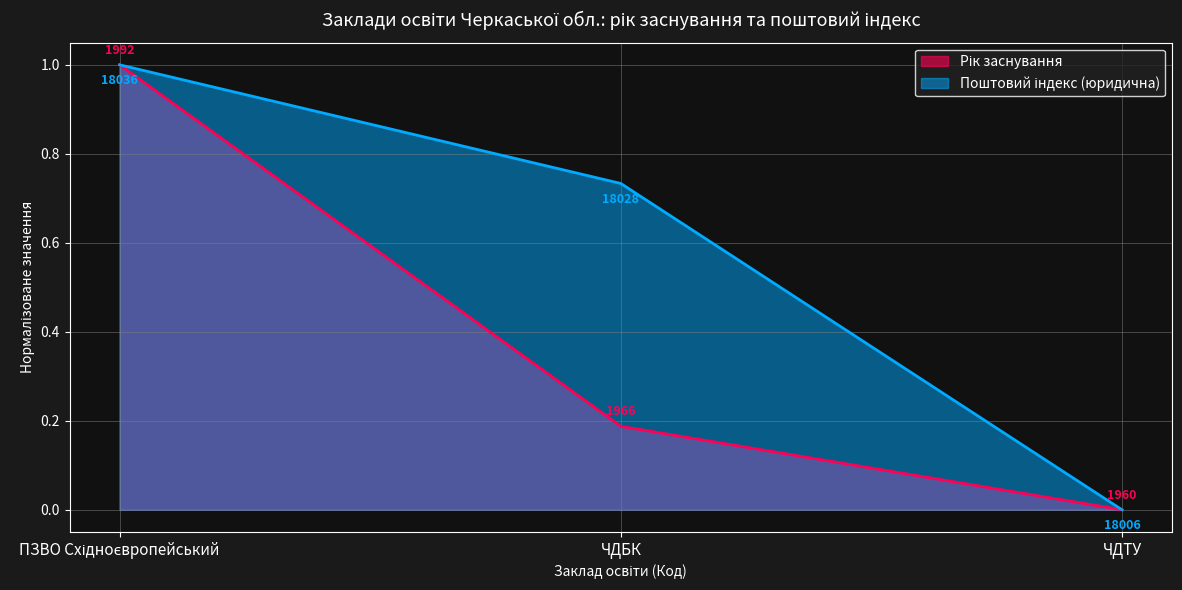

How many values in the Рік заснування series exceed 0?

2